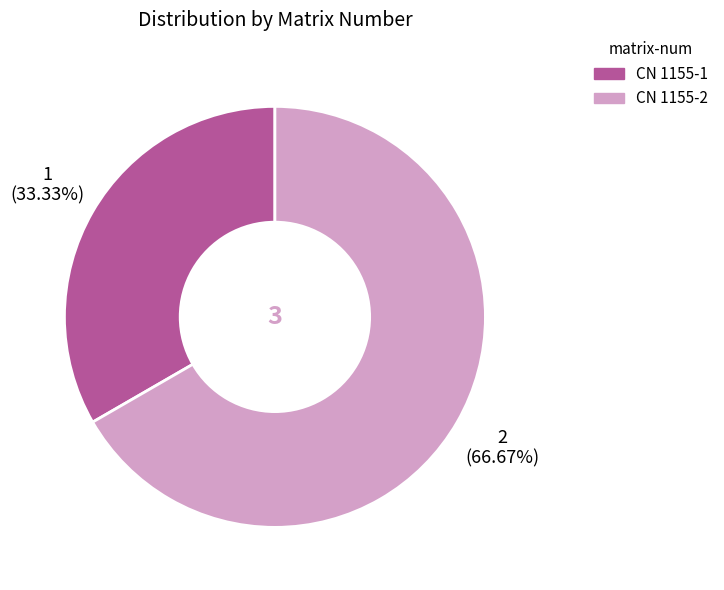

Rank the categories by value from highest to lowest.

CN 1155-2, CN 1155-1